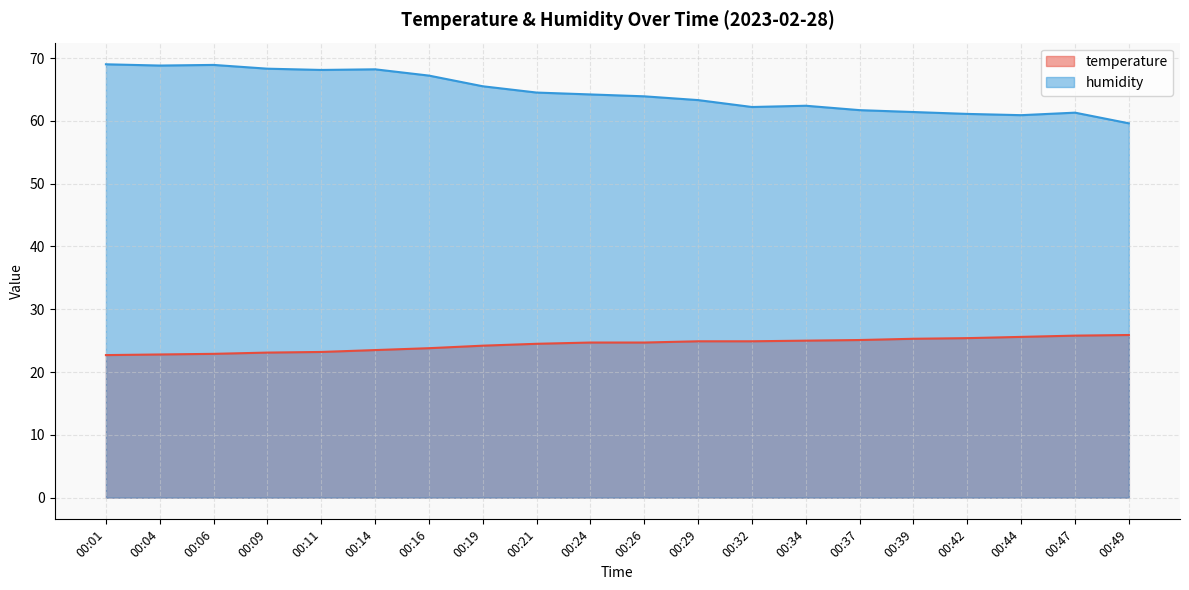

What is the average value of the temperature series?

24.4